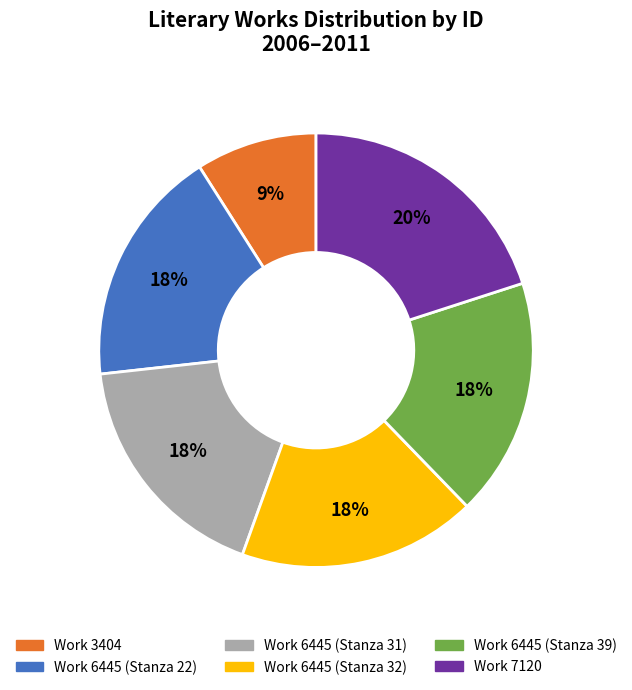

Which slice is the largest?

Work 7120